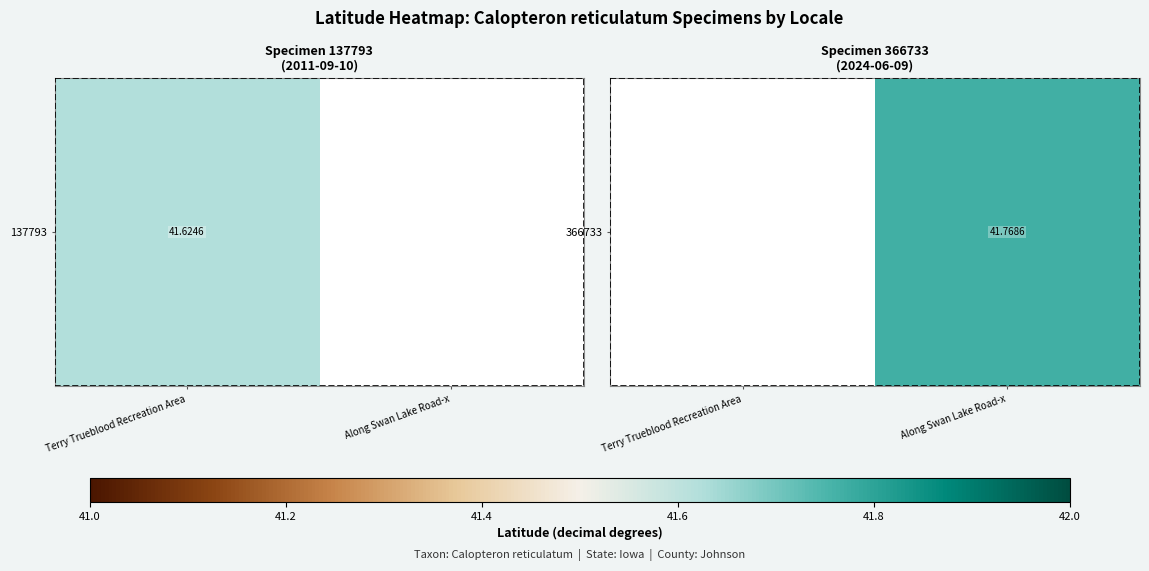

Is it true that the value at Along Swan Lake Road-x is 41.8?

True